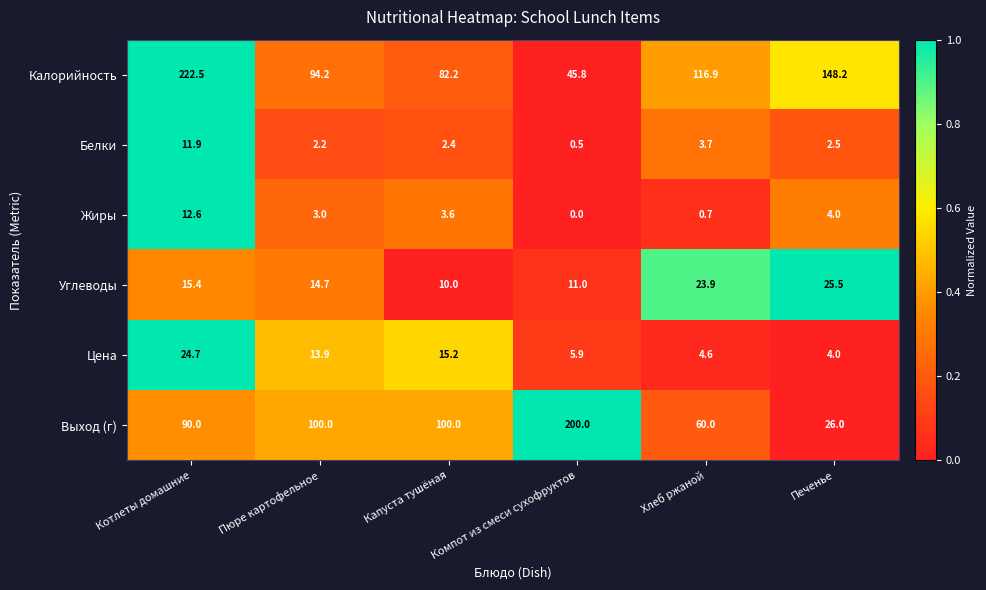

What is the sum of all Цена values?

68.3